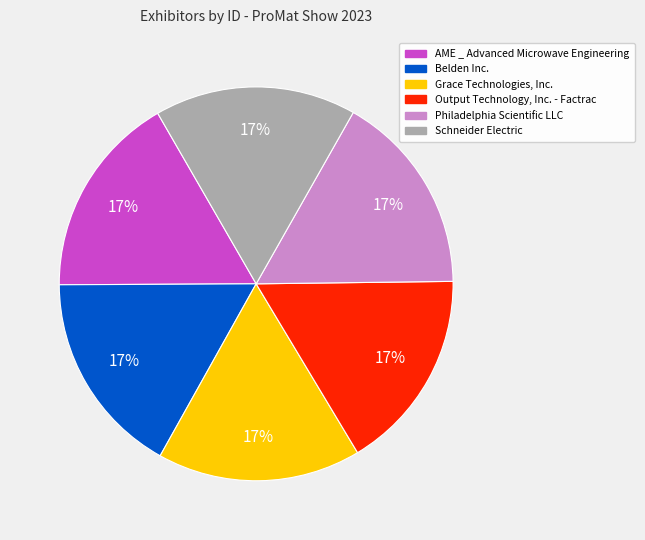

Count the number of slices in the pie.

6